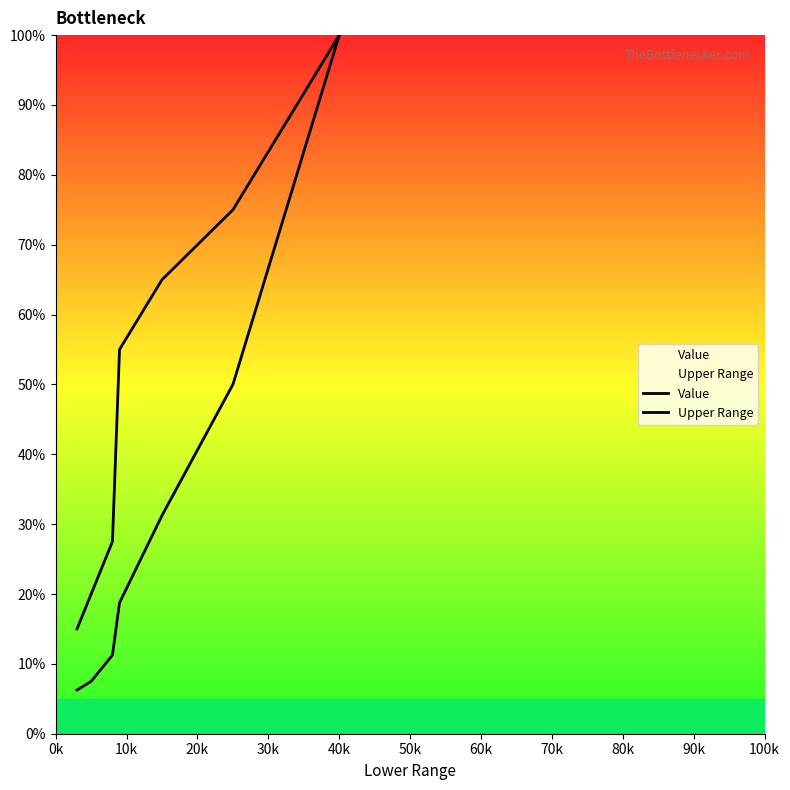

Is this an area chart (filled region under the line)?

No